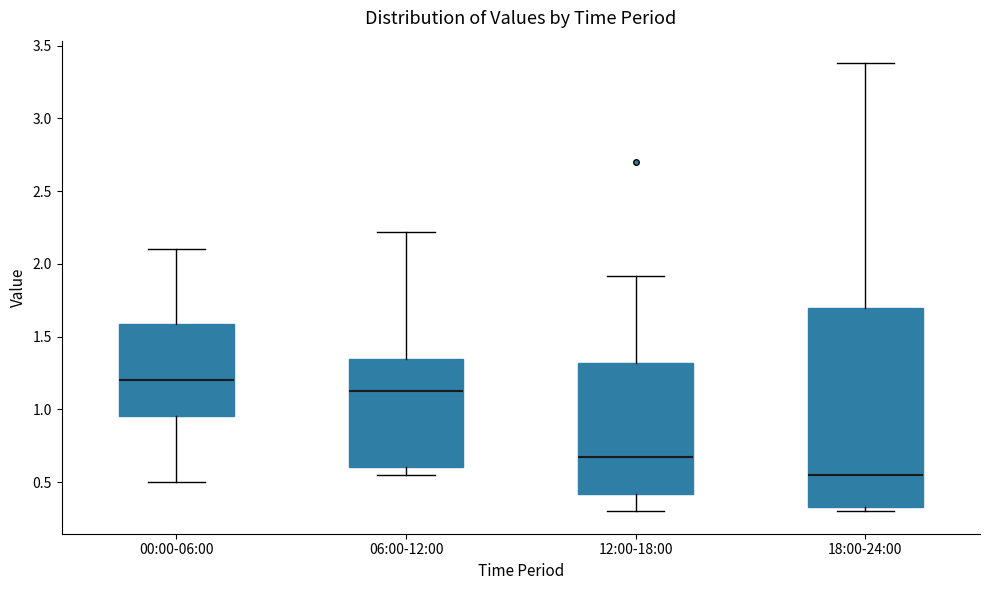

Which box's median line is the lowest?

18:00-24:00